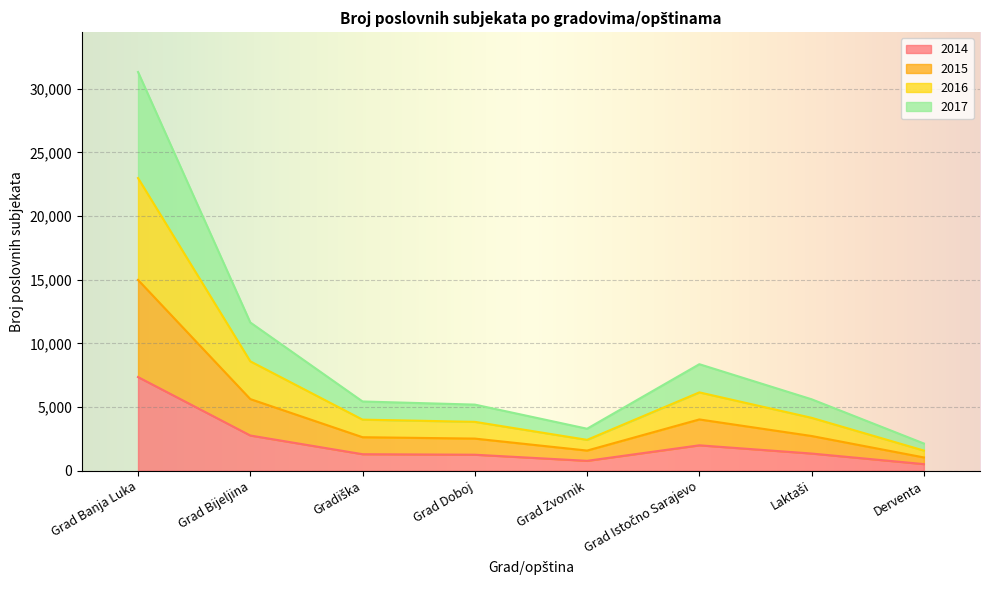

True or false: 2016 and 2015 intersect in this chart.

False